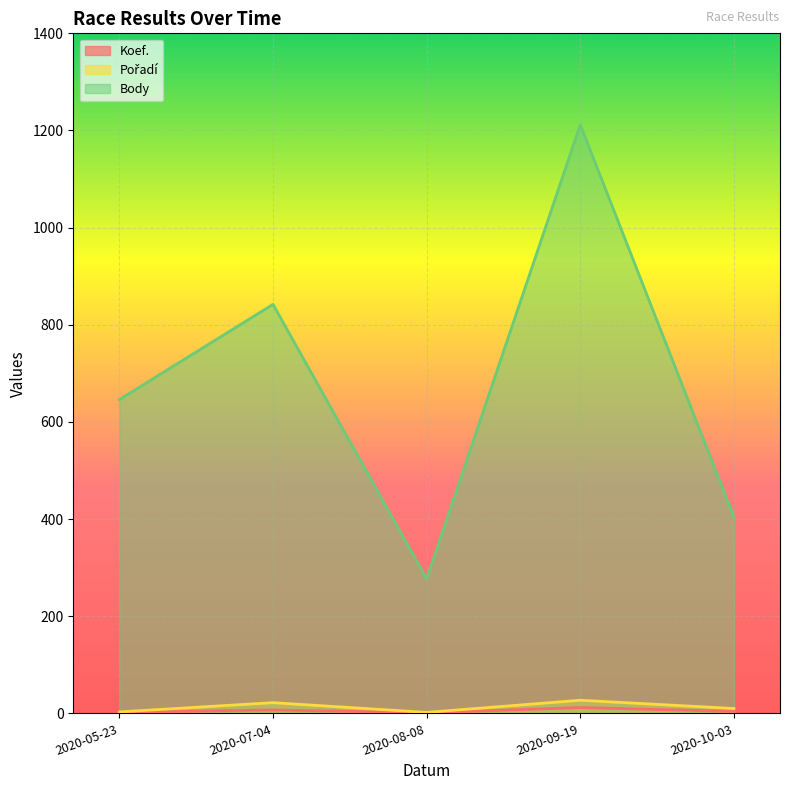

Reading left to right, transcribe all the data shown in this chart.

Koef.: 2	7	1	12	4
Pořadí: 3	22	2	27	10
Body: 646	842	277	1212	404